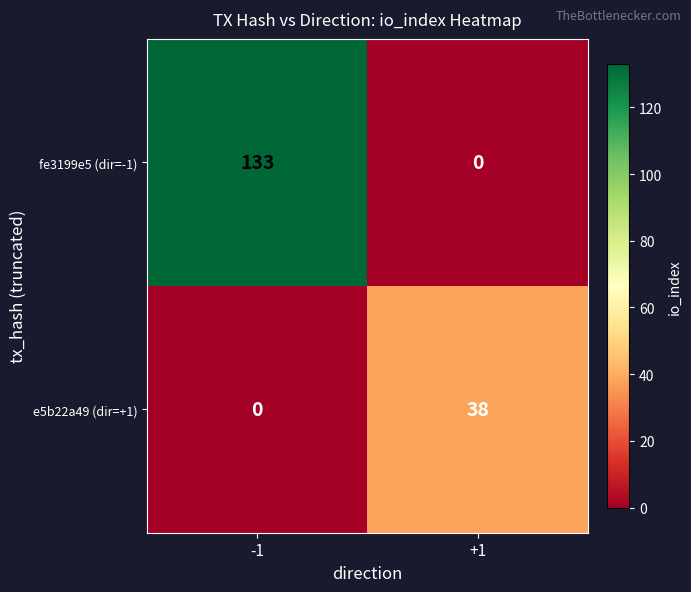

What is the difference between the maximum and minimum values in the e5b22a49 (dir=+1) series?

38